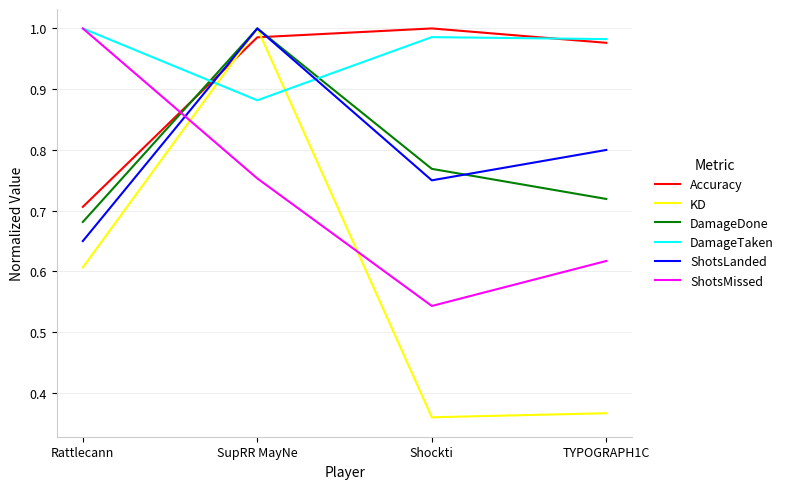

At which label does KD reach its peak?

SupRR MayNe